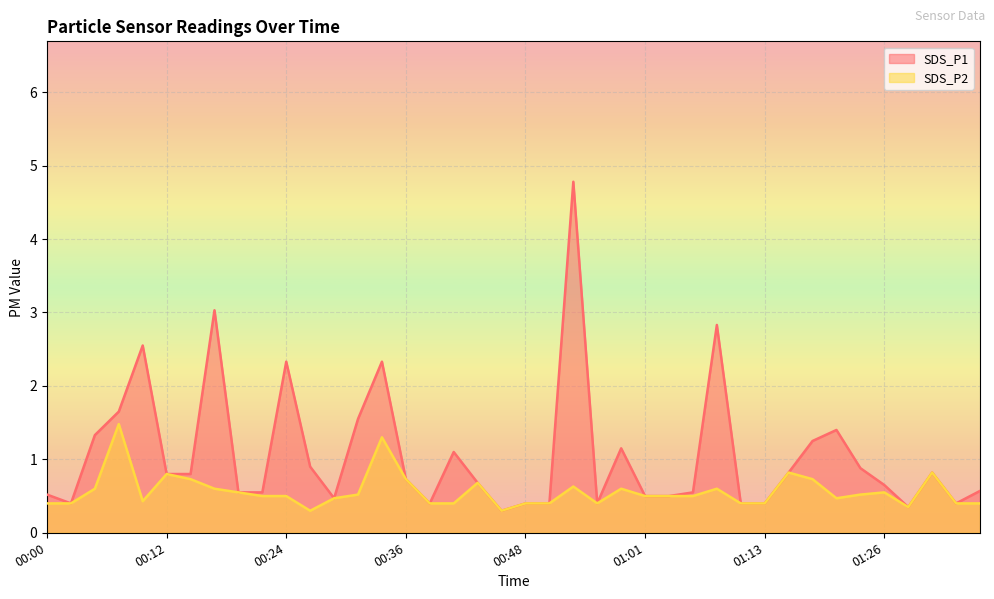

Where is the first local maximum for SDS_P2?

00:07